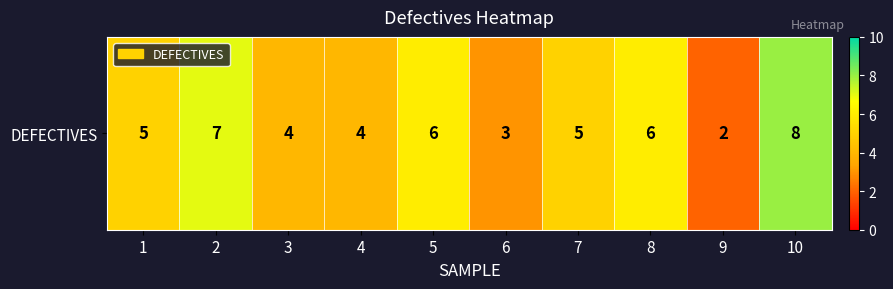

Which has a higher value, 1 or 7?

1